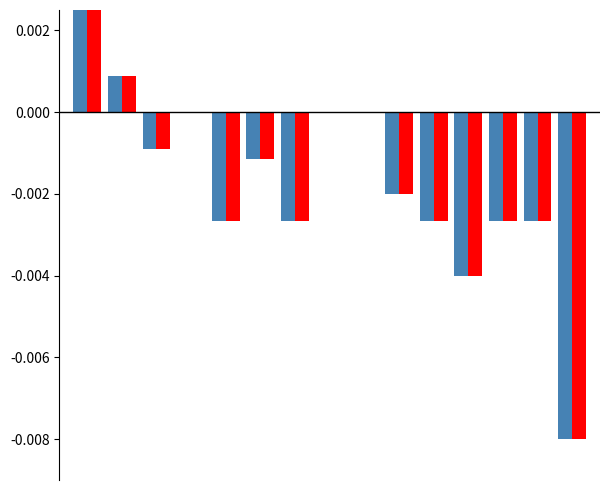

True or false: Wins has a value of -0.0 at 6.

False